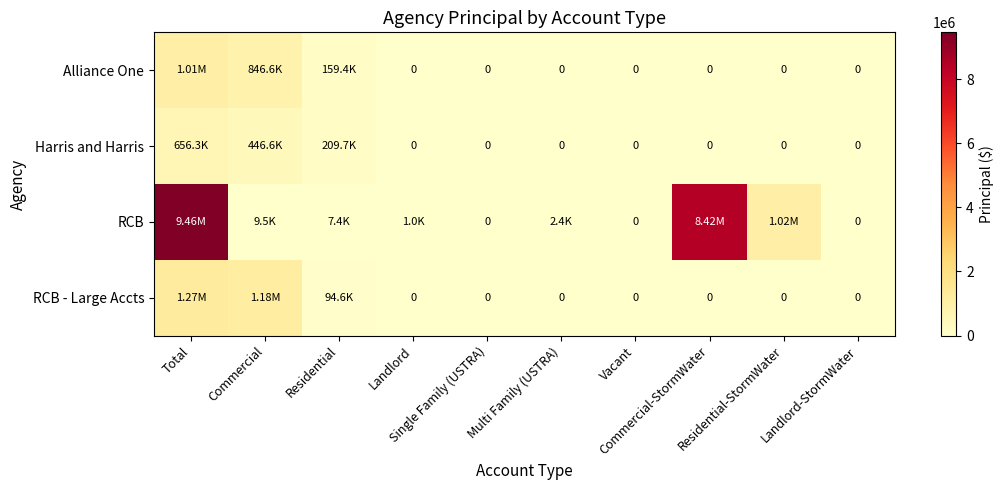

What is the difference between the maximum and minimum values in the Alliance One series?

1006002.8